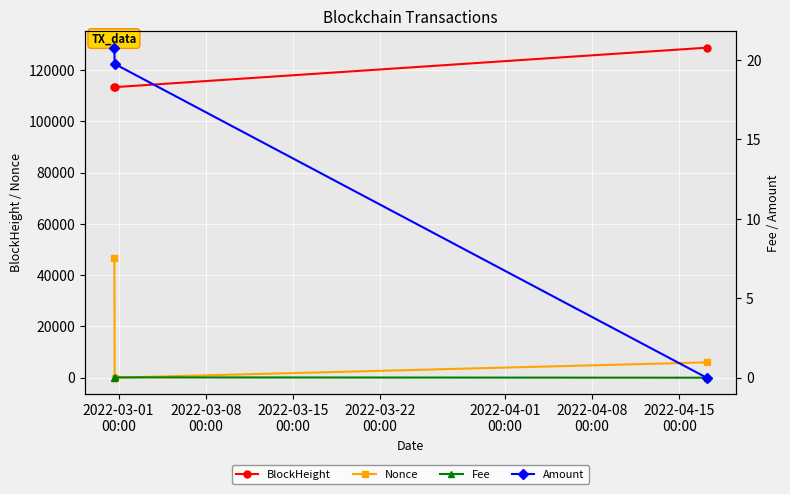

What is the sum of all Nonce values?

52675